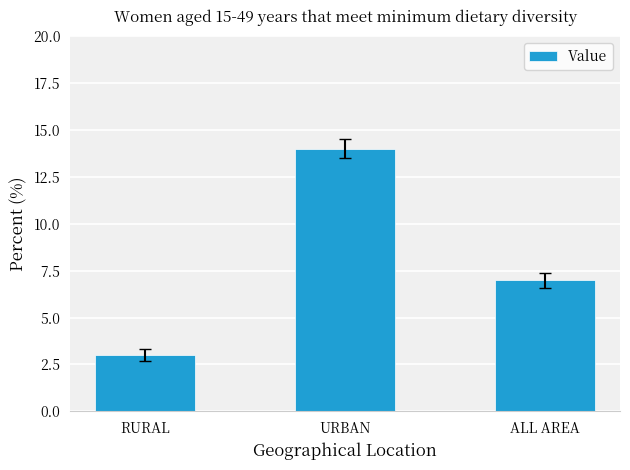

What is the minimum value shown in the chart?

3